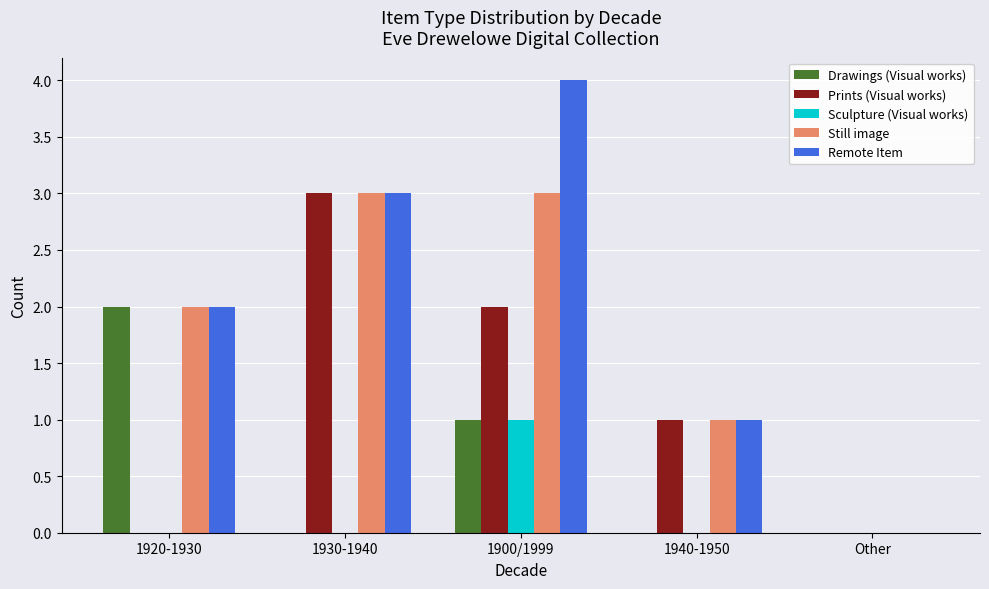

Reading left to right, extract all data points from this chart.

Drawings (Visual works): 2	0	1	0	0
Prints (Visual works): 0	3	2	1	0
Sculpture (Visual works): 0	0	1	0	0
Still image: 2	3	3	1	0
Remote Item: 2	3	4	1	0